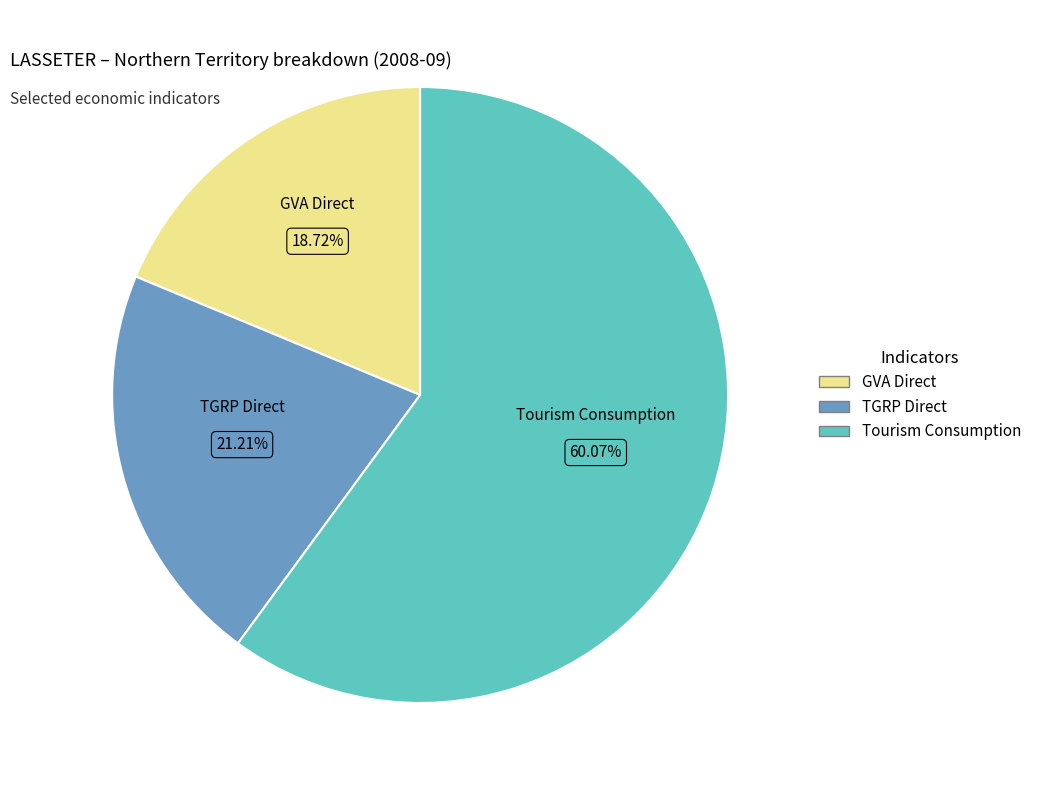

How many segments does this pie chart have?

3